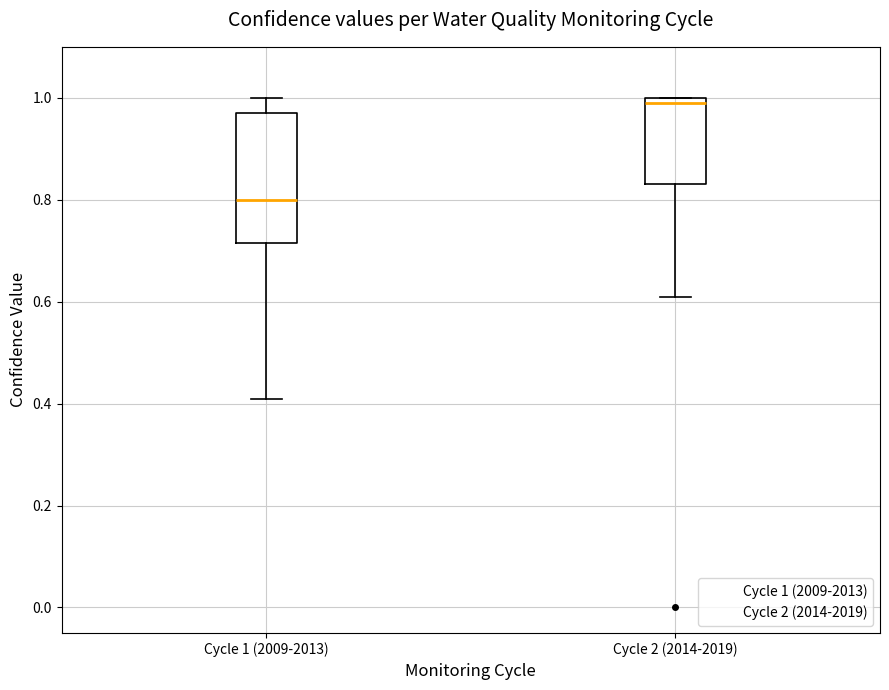

Comparing the boxes themselves (not the whiskers), which one is the tallest?

Cycle 1 (2009-2013)